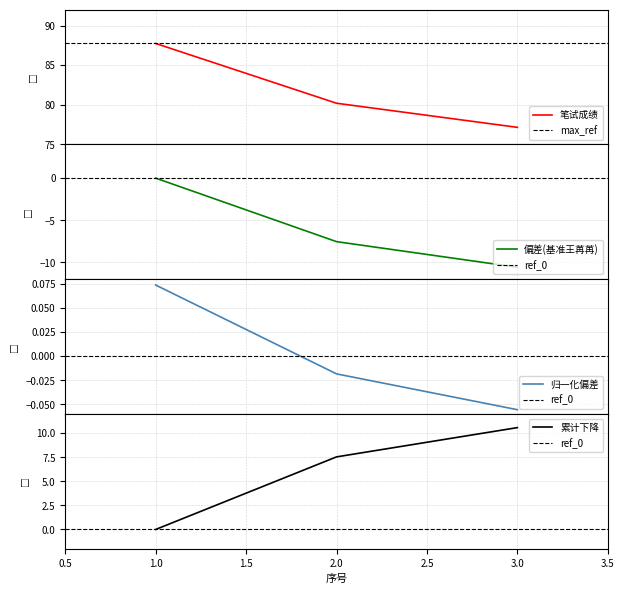

What is the highest value of the 笔试成绩 series?

87.7